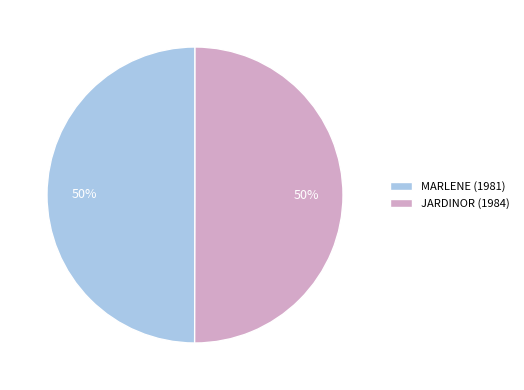

To the nearest percent, what portion does MARLENE (1981) represent?

50%